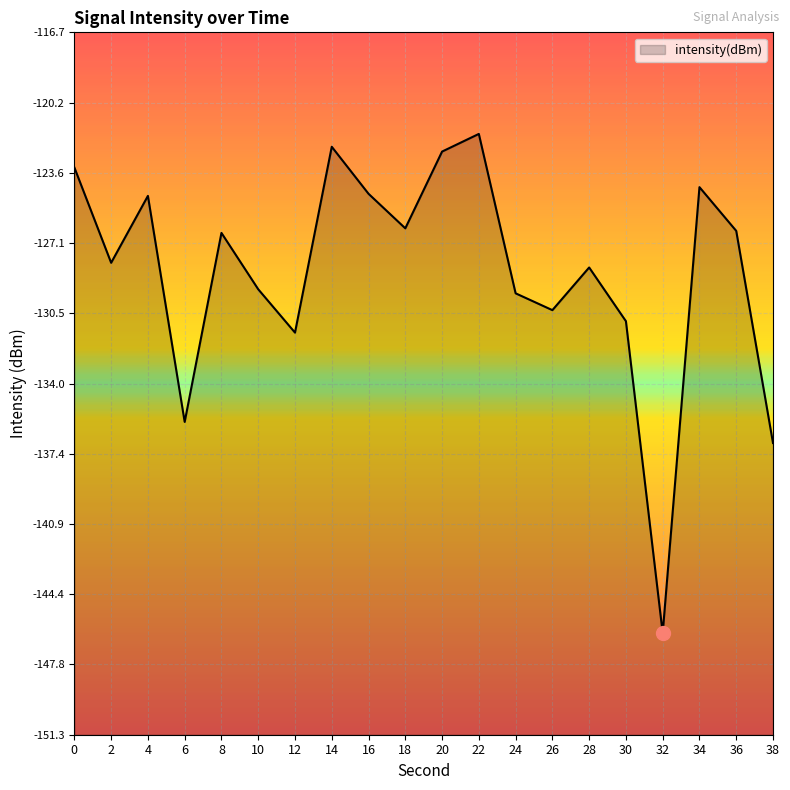

What is the sum of the values at 28 and 2?

-256.3